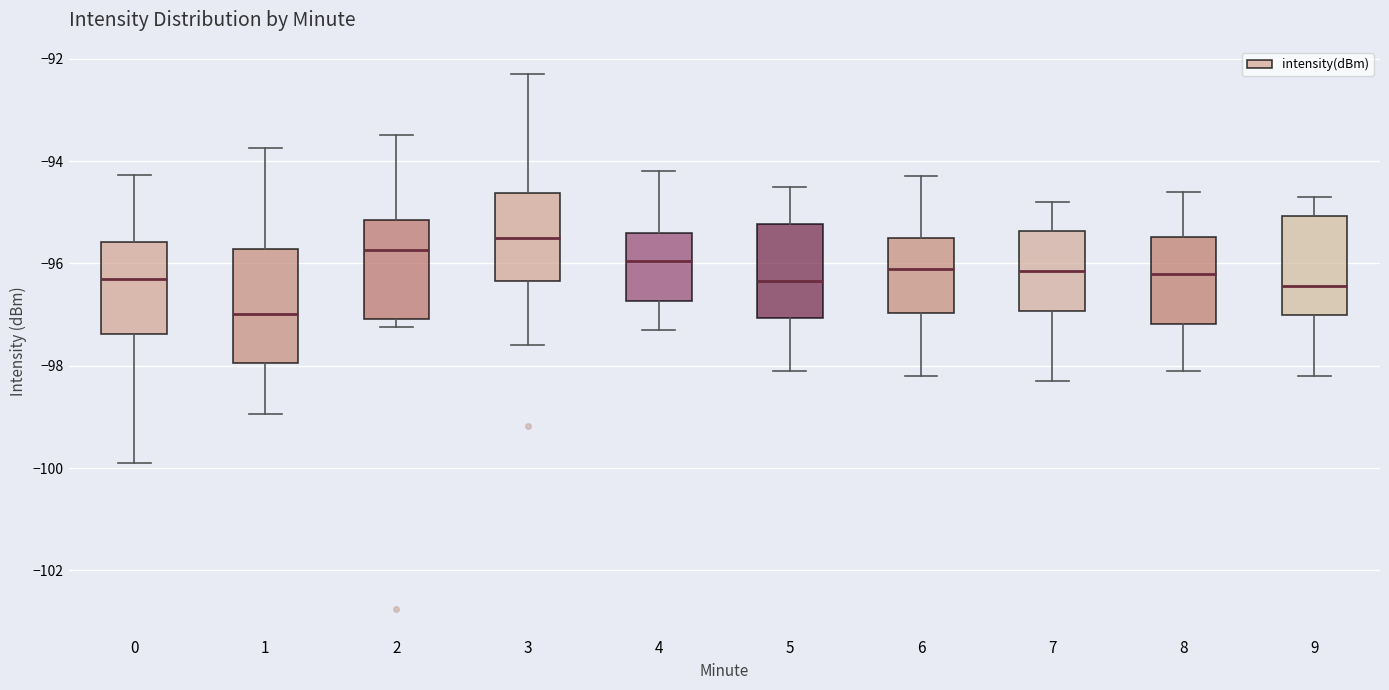

Reading left to right, transcribe this box plot: for each box, give where its median line is, the range the box spans, and where its two whiskers end, as read against the y-axis. The values are not printed on the chart, so give them approximately, as read against the axis.

0: median -96.4, box -97.4 to -95.6, whiskers -99.8 to -94.2
1: median -97.0, box -98.0 to -95.8, whiskers -99.0 to -93.8
2: median -95.8, box -97.0 to -95.2, whiskers -97.2 to -93.4
3: median -95.4, box -96.4 to -94.6, whiskers -97.6 to -92.2
4: median -96.0, box -96.8 to -95.4, whiskers -97.2 to -94.2
5: median -96.4, box -97.0 to -95.2, whiskers -98.0 to -94.4
6: median -96.0, box -97.0 to -95.4, whiskers -98.2 to -94.2
7: median -96.2, box -97.0 to -95.4, whiskers -98.2 to -94.8
8: median -96.2, box -97.2 to -95.4, whiskers -98.0 to -94.6
9: median -96.4, box -97.0 to -95.0, whiskers -98.2 to -94.6